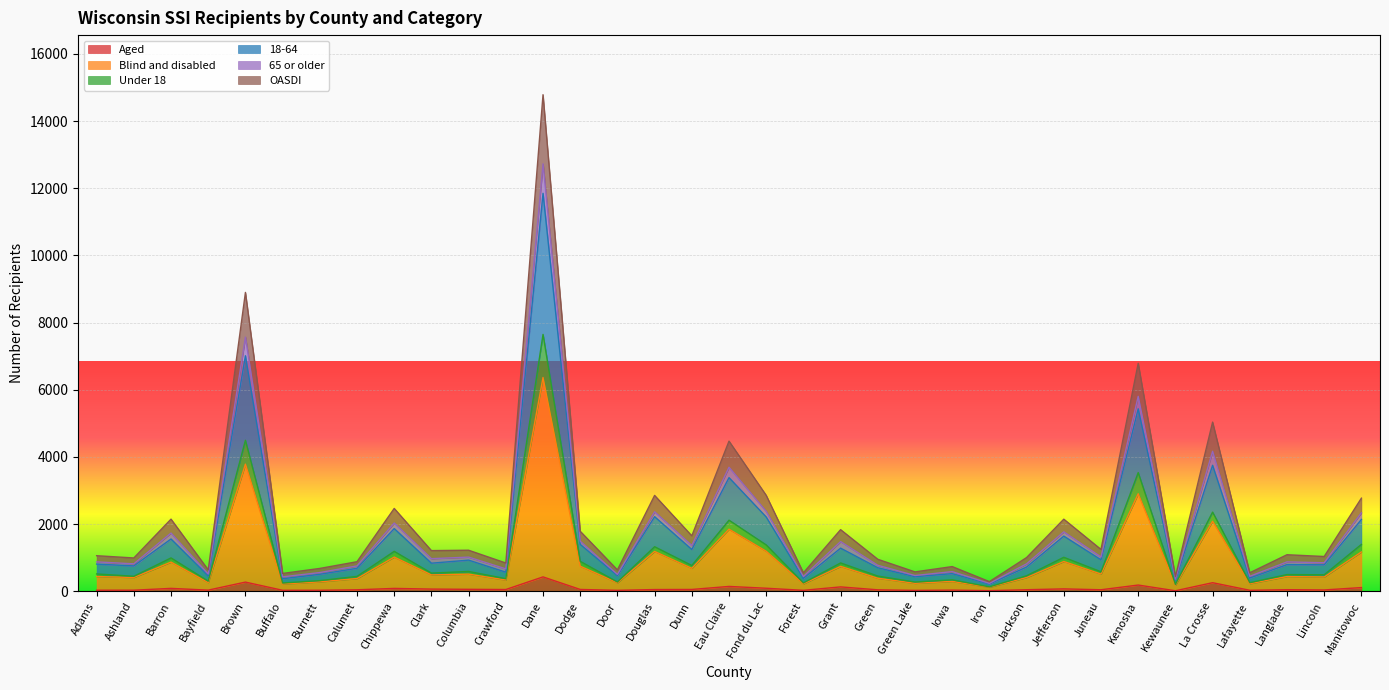

What is the highest value of the Aged series?

425